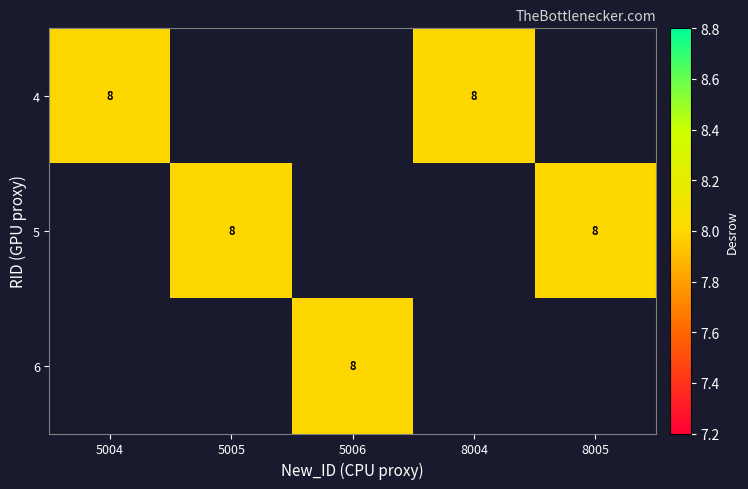

Is it true that 4 equals 10 at 5?

False